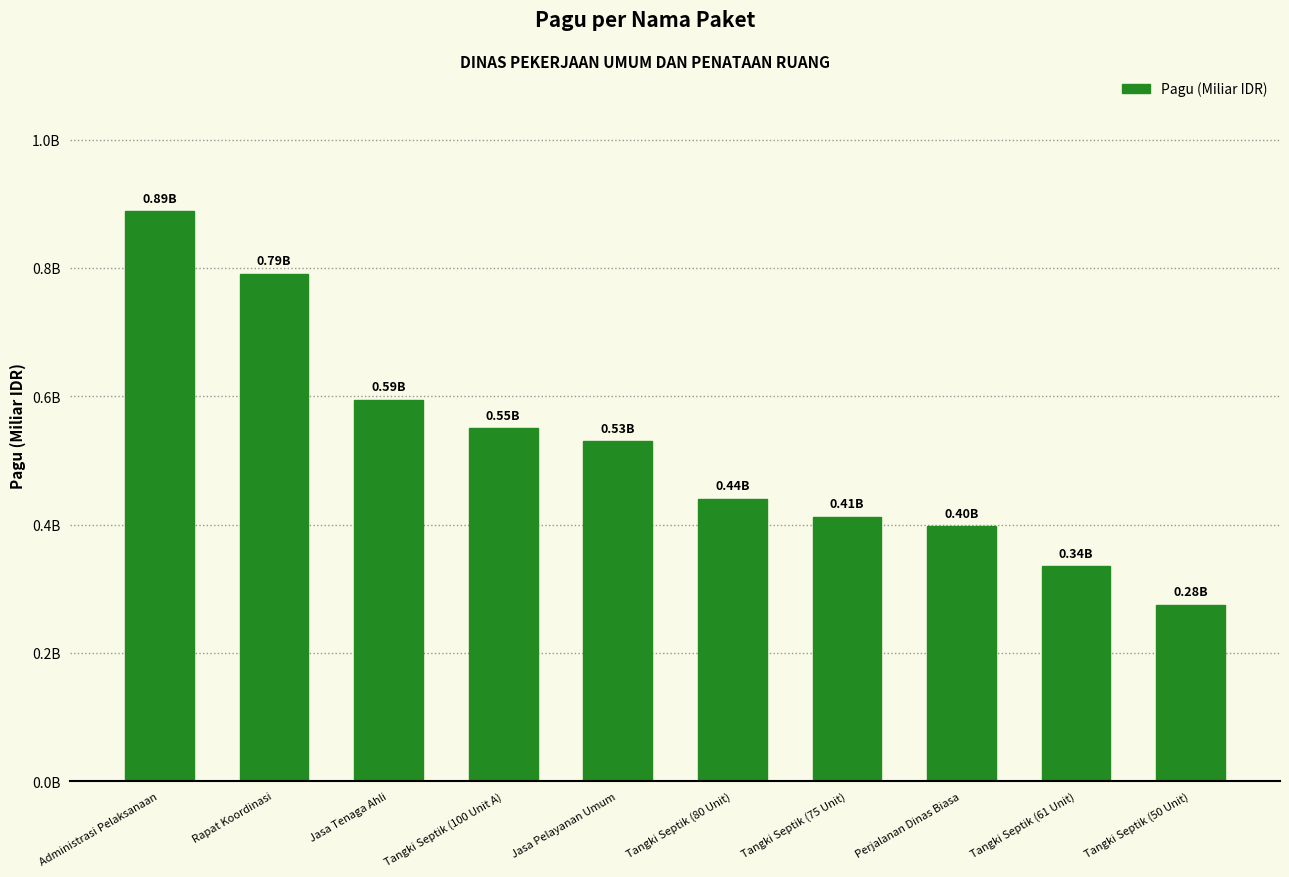

What is the smallest value displayed?

0.3